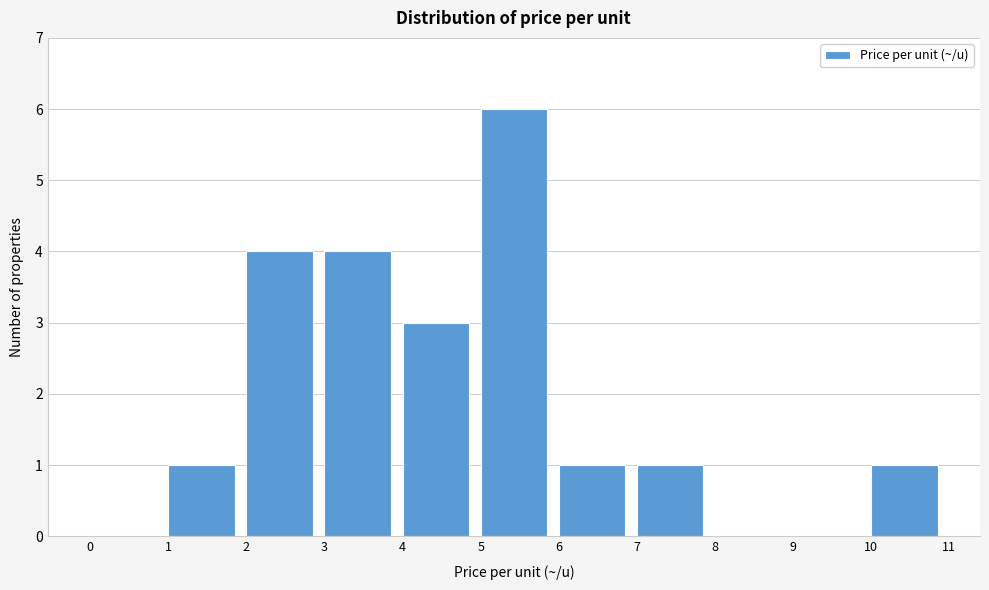

Reading left to right, list every bar in this chart as the range it spans on the x-axis followed by its height. The values are not printed on the chart, so give them approximately, as read against the axis.

0 to 1: 0
1 to 2: 1
2 to 3: 4
3 to 4: 4
4 to 5: 3
5 to 6: 6
6 to 7: 1
7 to 8: 1
8 to 9: 0
9 to 10: 0
10 to 11: 1